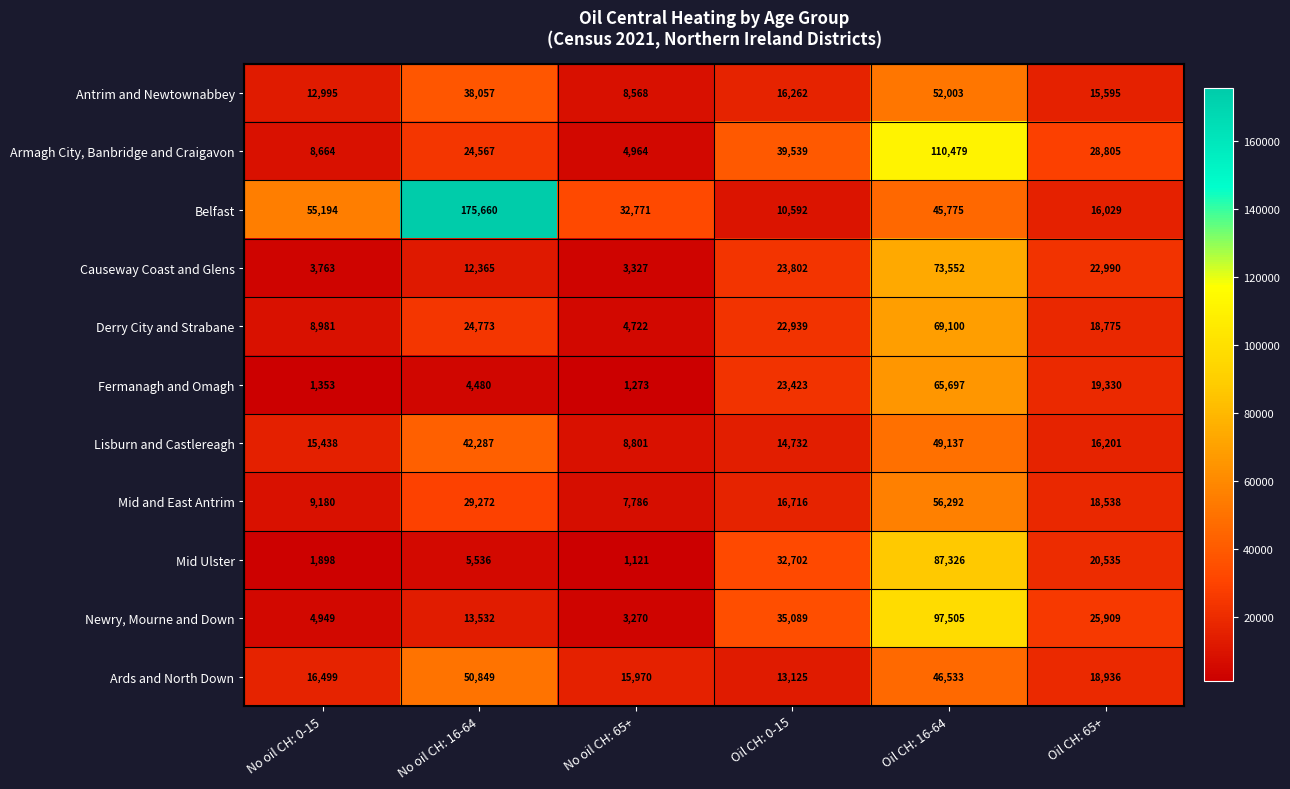

What is the difference between the Armagh City, Banbridge and Craigavon values at Oil CH: 16-64 and No oil CH: 0-15?

101815